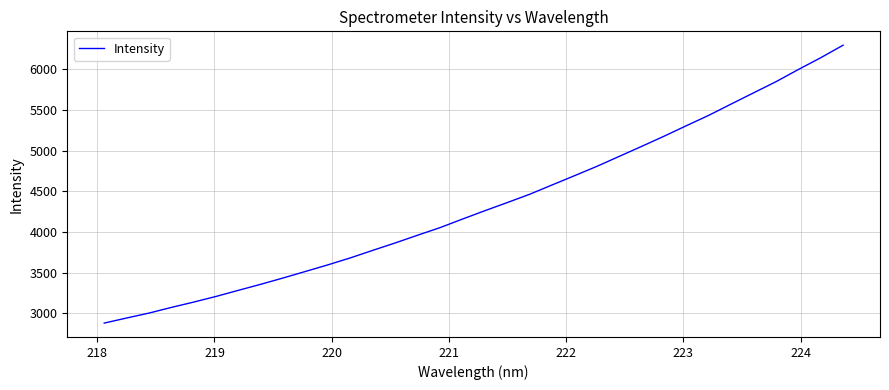

What is the maximum value shown in the chart?

6293.9